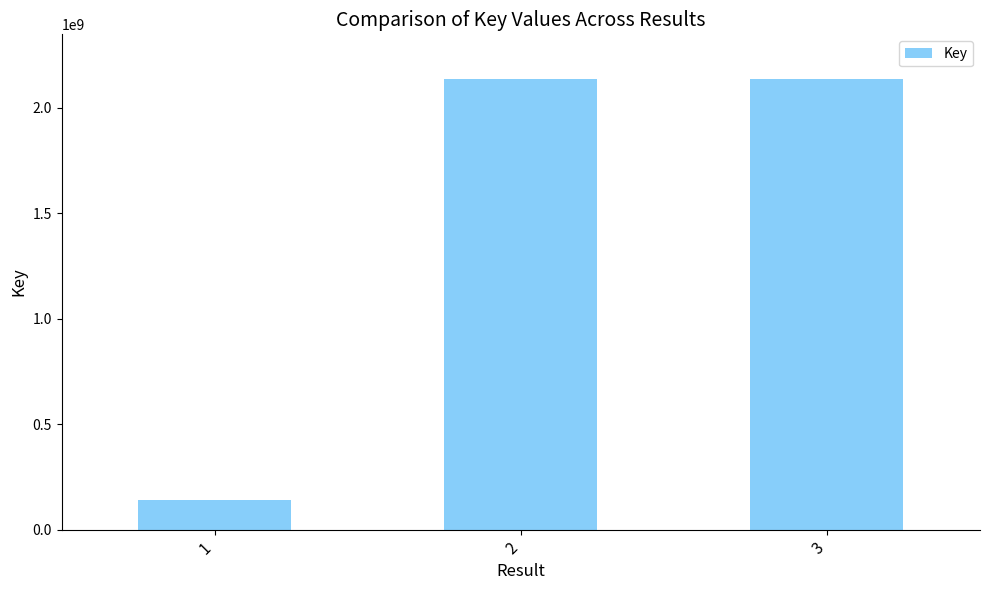

What is the difference between the values at 3 and 2?

851